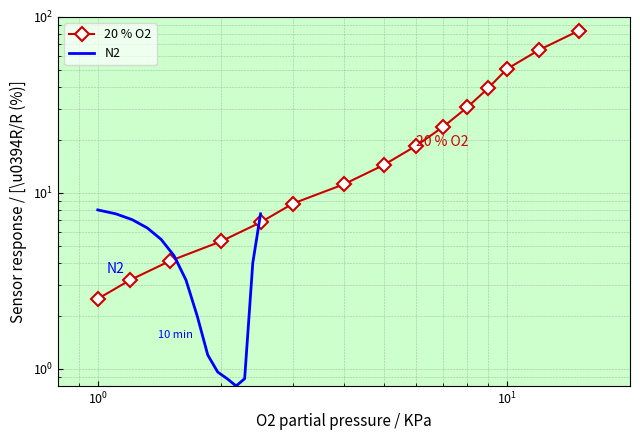

What is the difference between the maximum and minimum values in the 20 % O2 series?

80.9